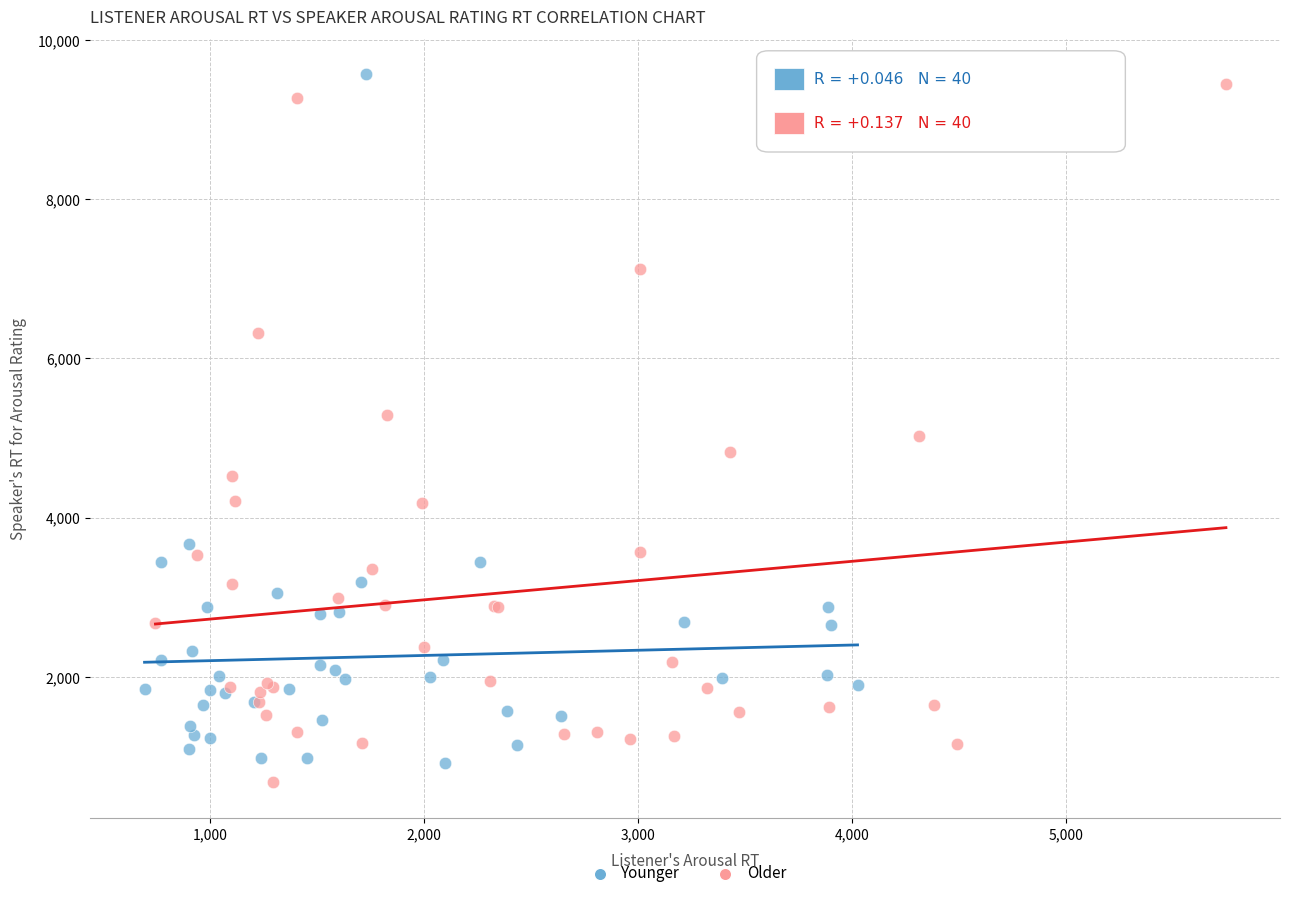

What are all the series names shown in the legend?

Younger, Older